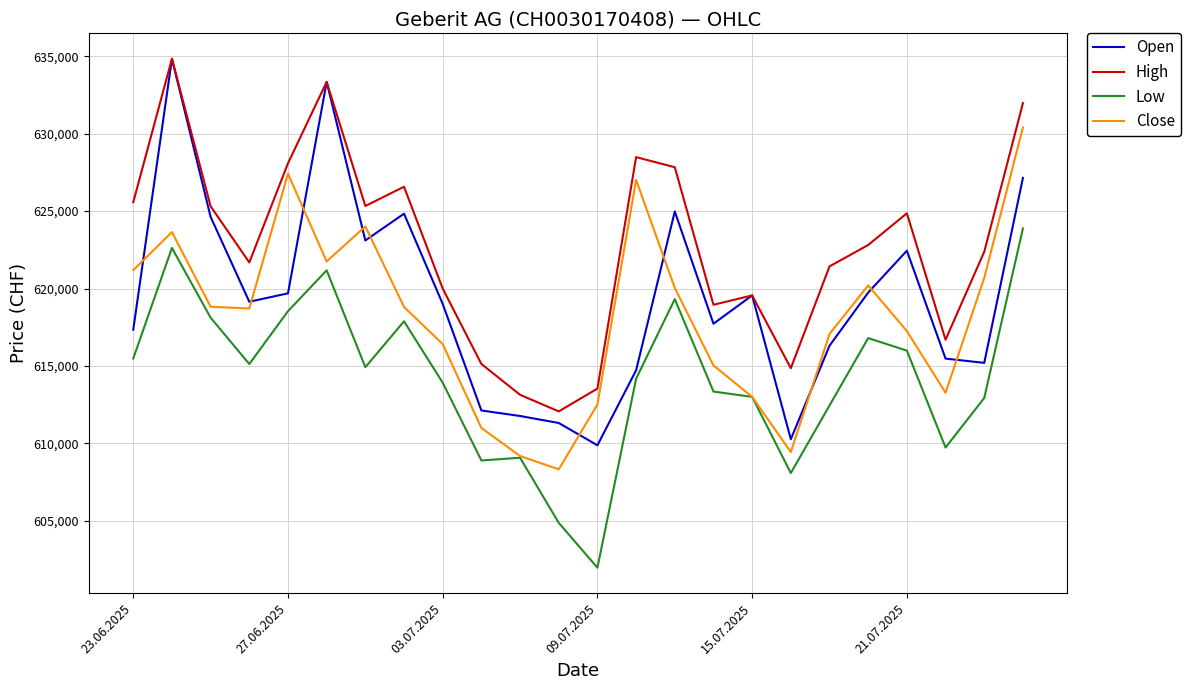

Which series has the widest spread of values?

Open